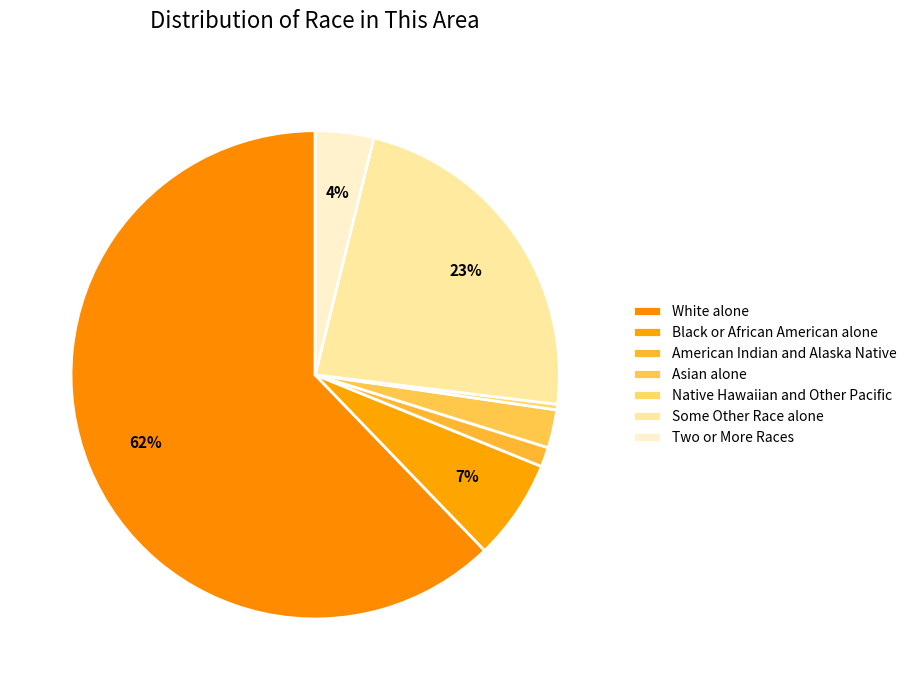

Is there any slice that represents more than half of the pie?

Yes